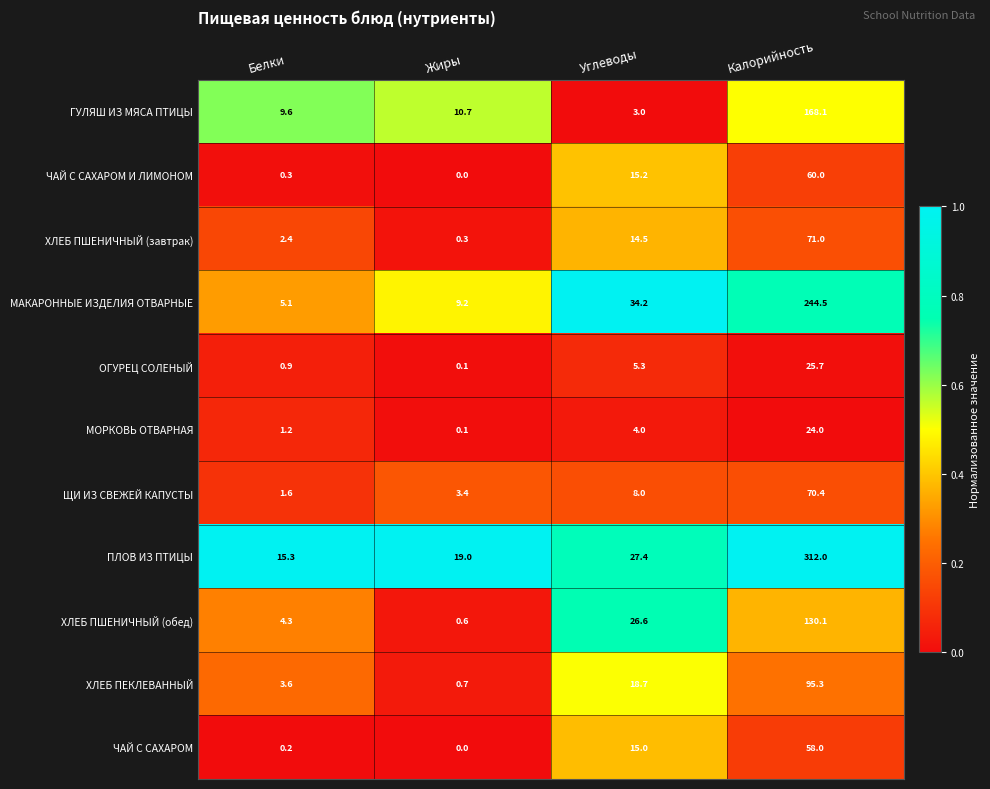

At which category is the sum across all series the highest?

Калорийность